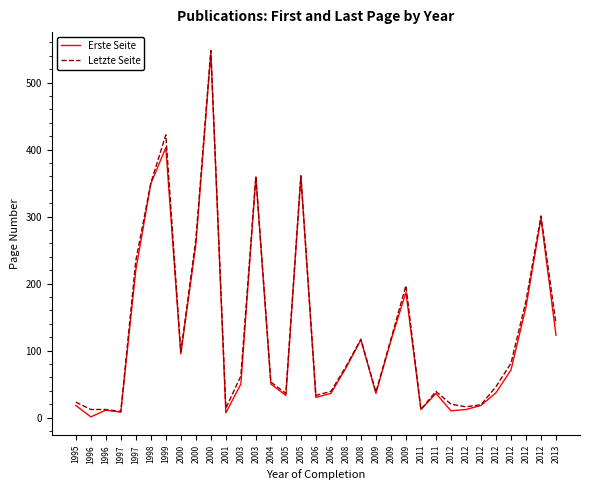

True or false: Letzte Seite and Erste Seite cross at least once.

False